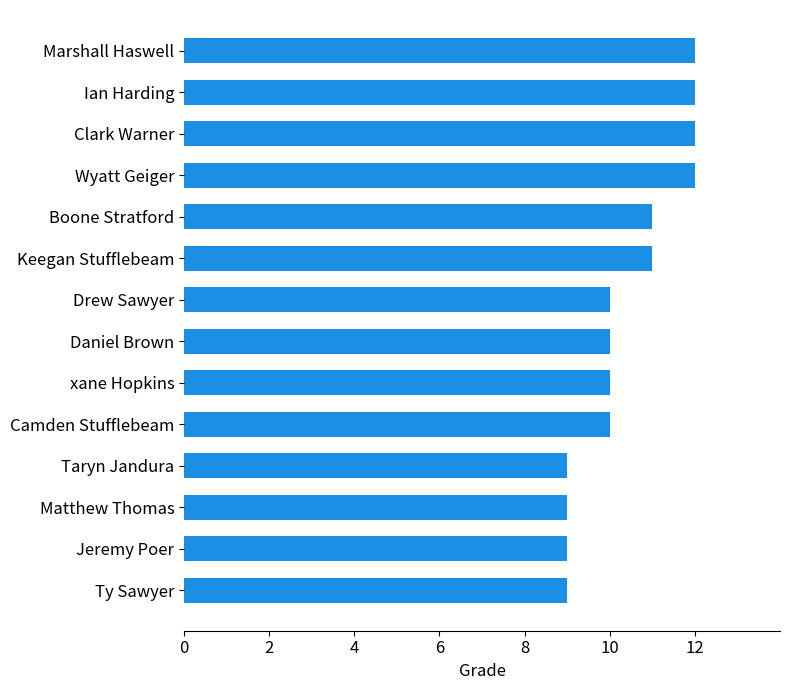

What is the sum of all values?

146